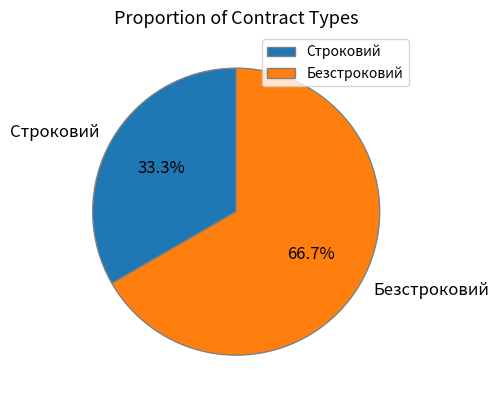

Rank the categories by value from lowest to highest.

Строковий, Безстроковий